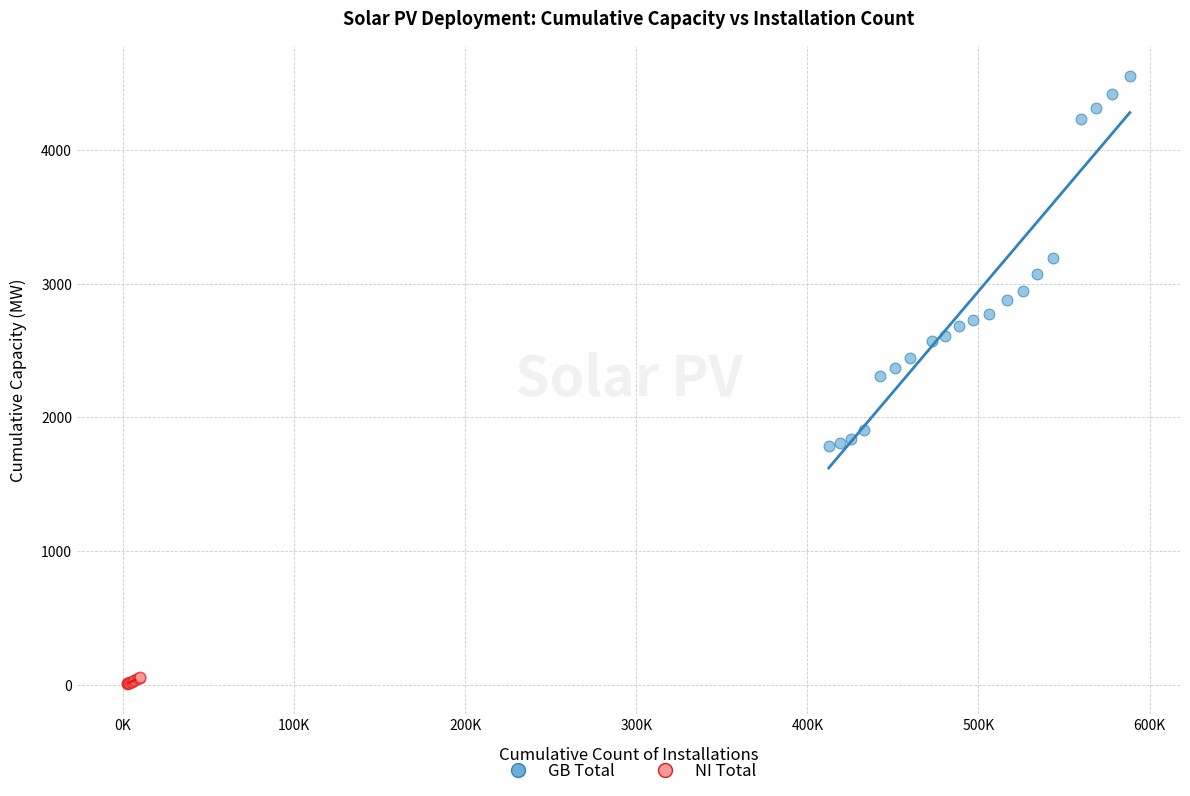

Which series reaches the minimum Y coordinate?

NI Total